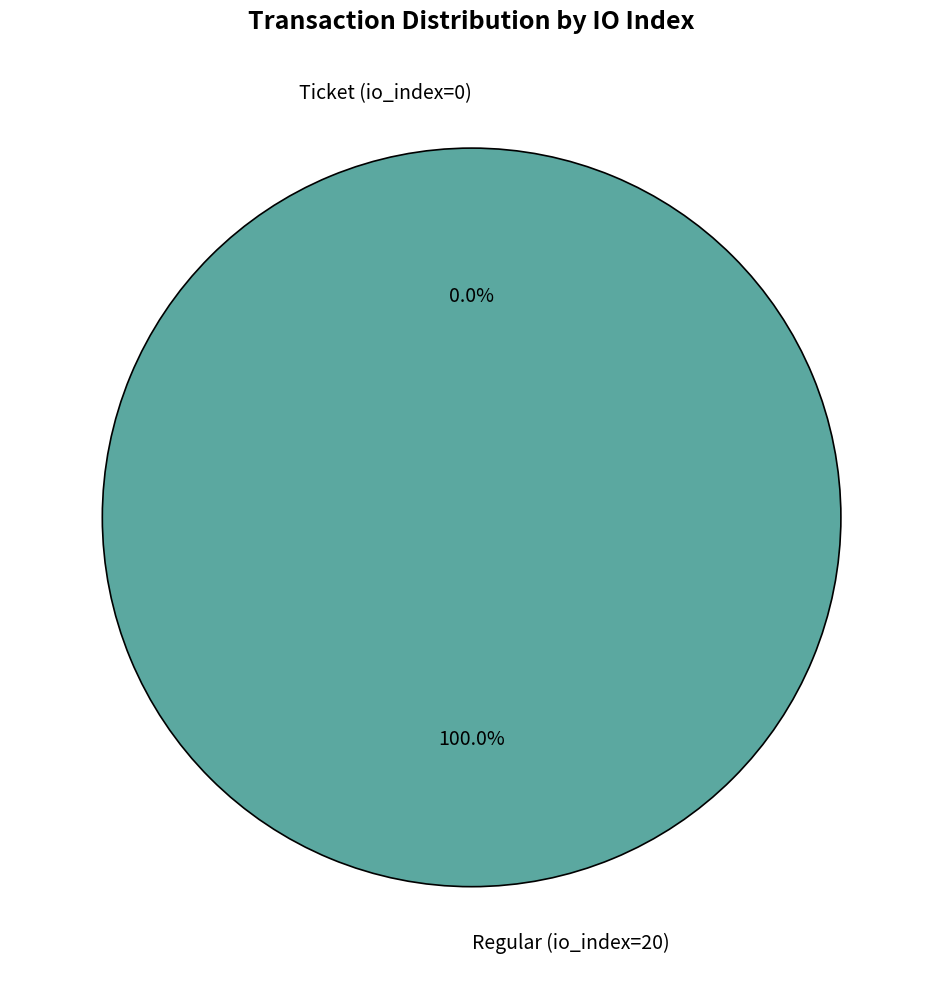

The Regular (io_index=20) slice represents 99% of the pie. True or false?

False